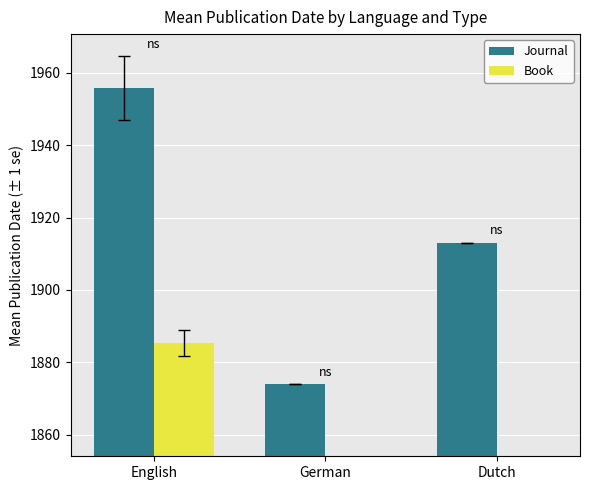

What is the maximum value shown in the chart?

1955.7